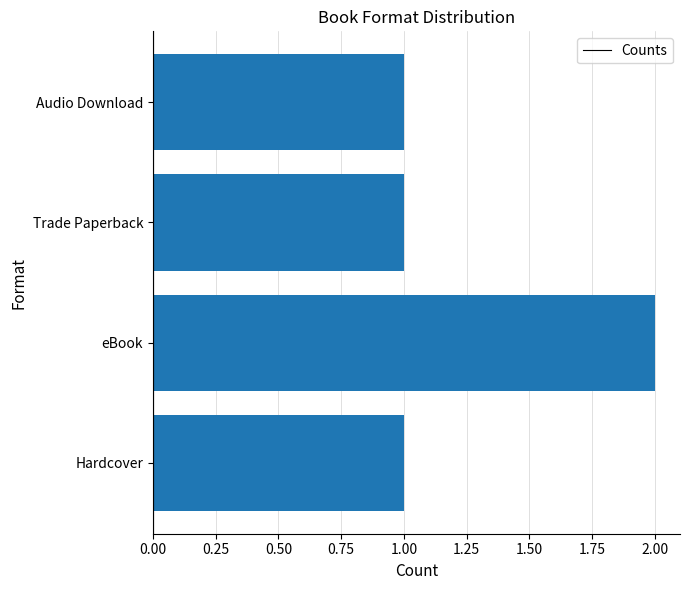

At which category does the chart reach its peak across all series?

eBook